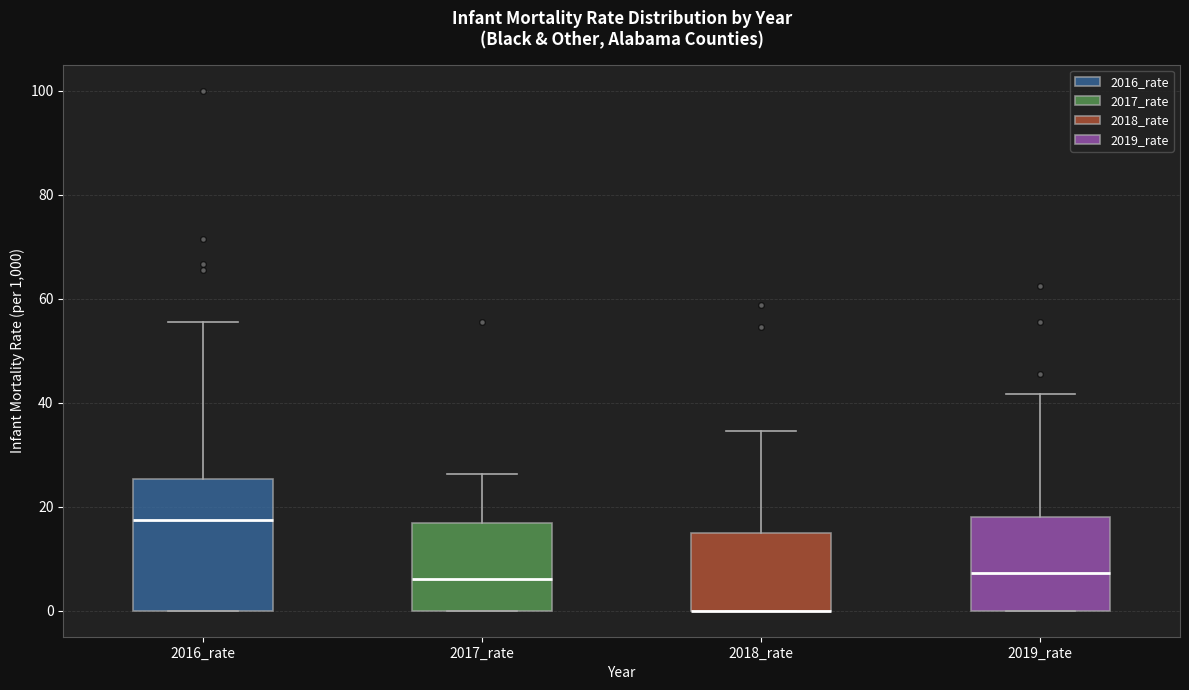

Reading left to right, read every box against the y-axis: the position of its median line, the range the box covers, and the ends of its whiskers. The values are not printed on the chart, so give them approximately, as read against the axis.

2016_rate: median 18, box 0 to 26, whiskers 0 to 56
2017_rate: median 6, box 0 to 16, whiskers 0 to 26
2018_rate: median 0 (drawn on the box's lower edge), box 0 to 16, whiskers 0 to 34
2019_rate: median 8, box 0 to 18, whiskers 0 to 42